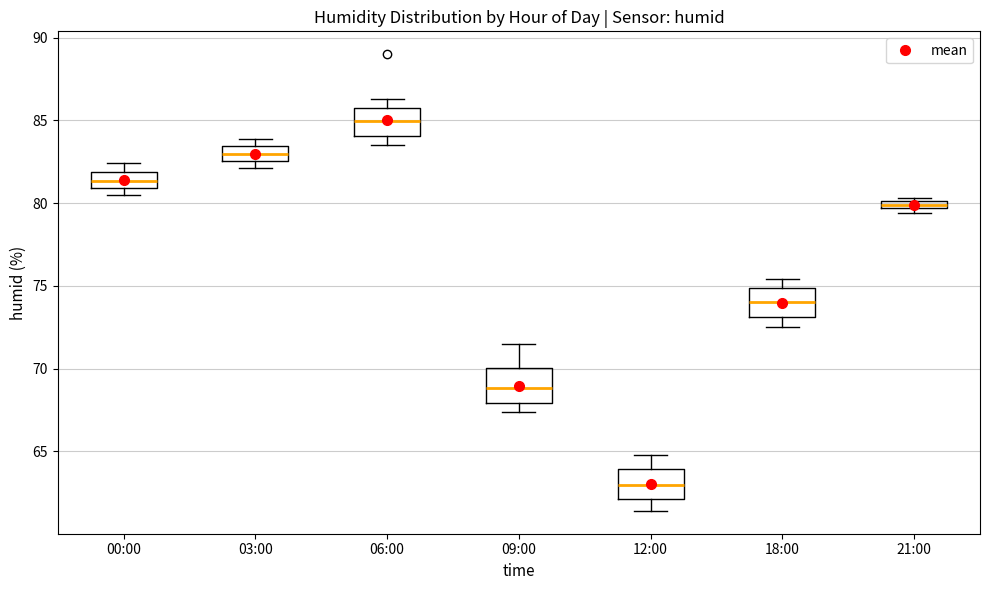

Which box has the highest median line?

06:00